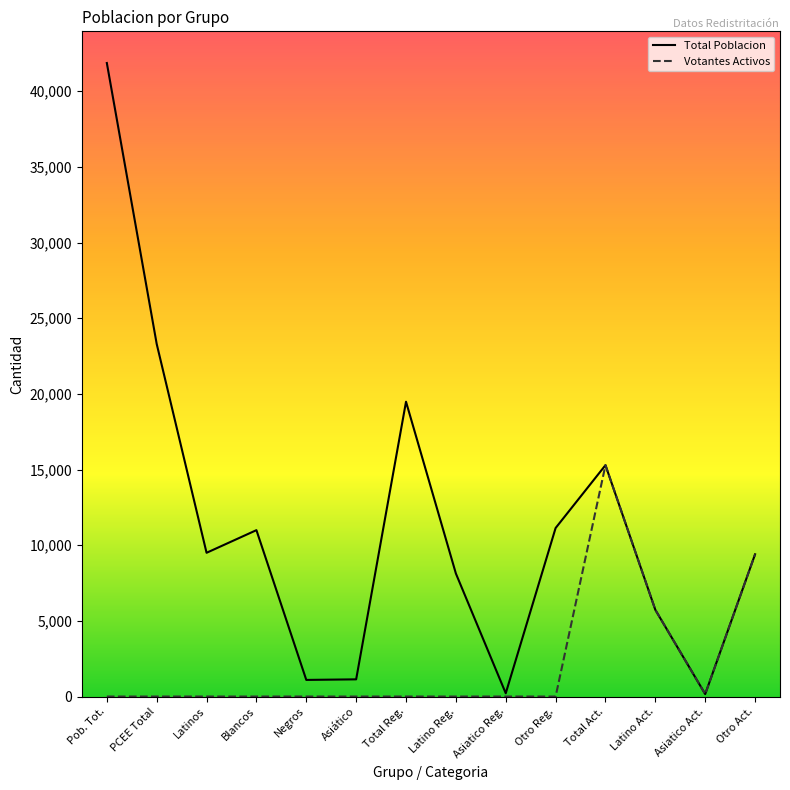

List the series in order of their peak value, lowest first.

Votantes Activos, Total Poblacion